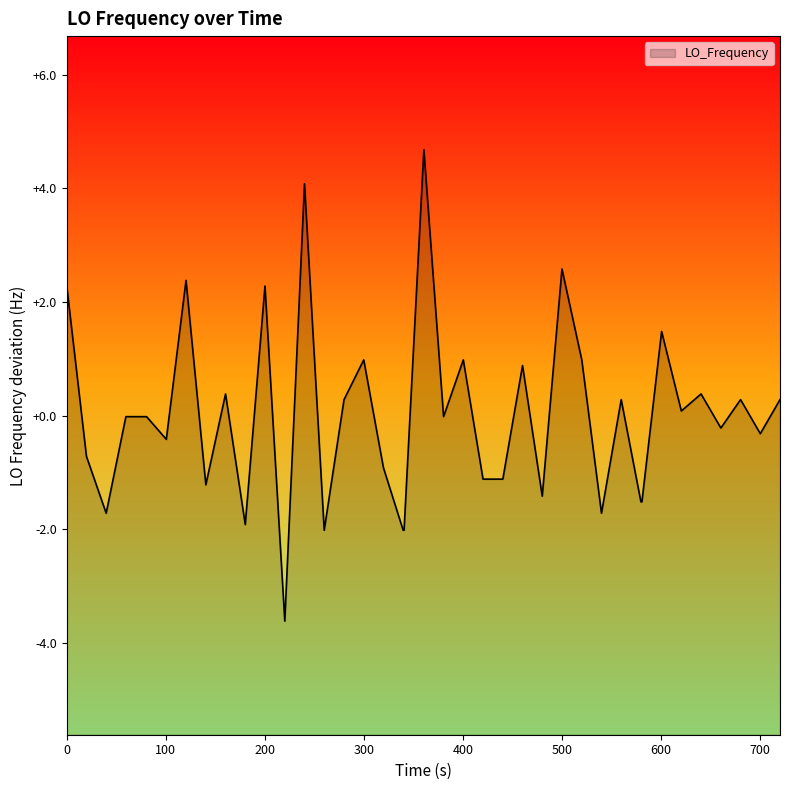

What is the greatest value displayed?

4.7